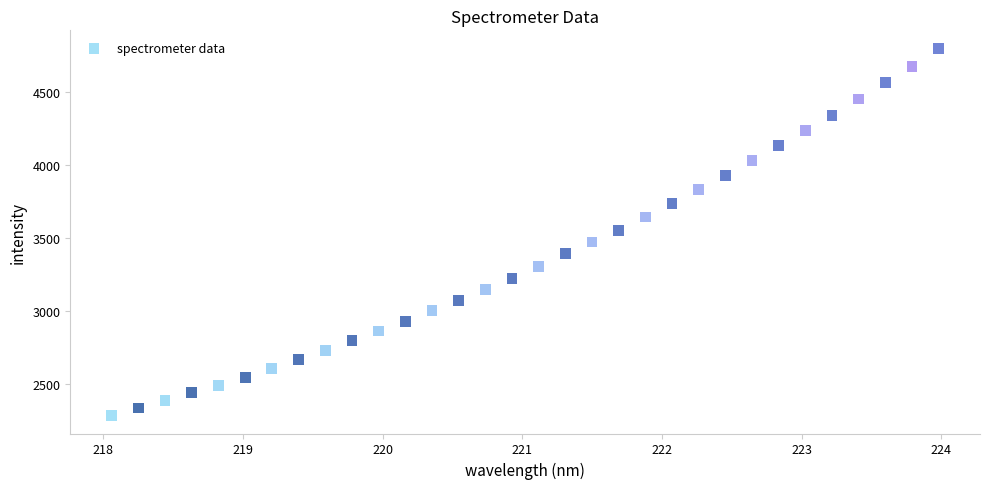

What is the range of X values (max minus min)?

5.9